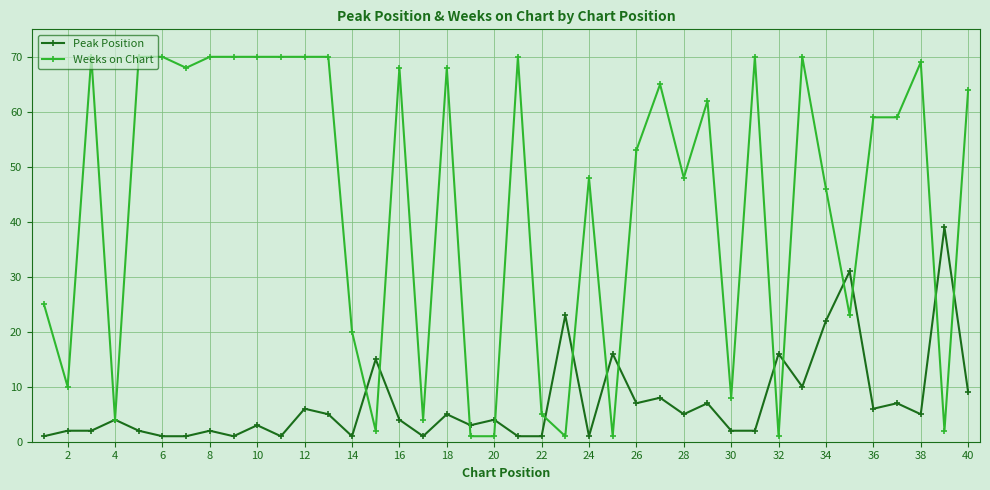

True or false: Peak Position has more than 2 interior local peaks.

True